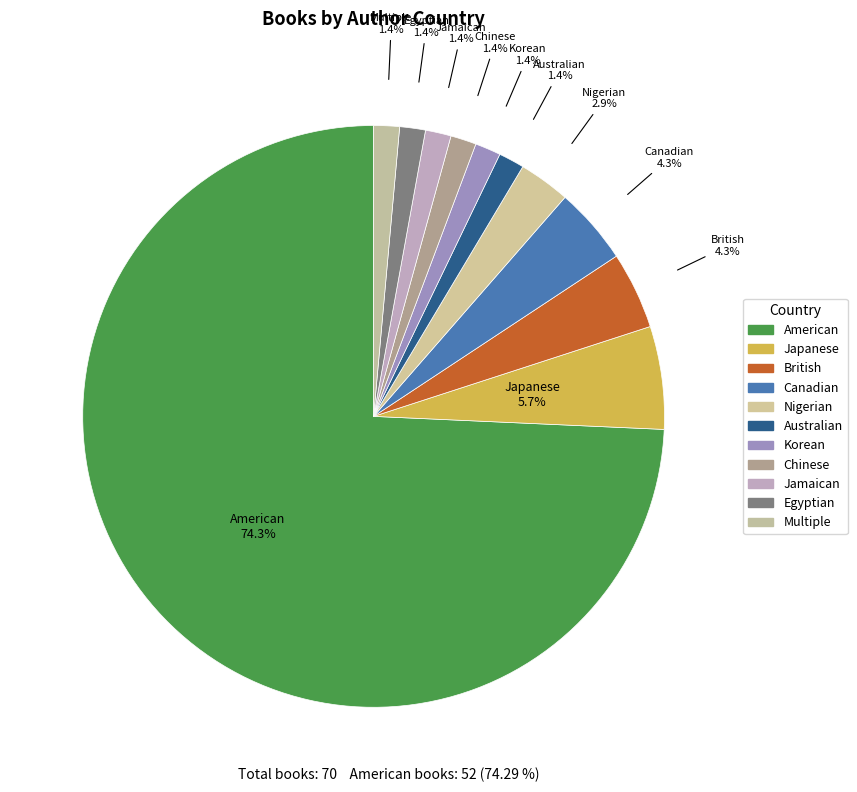

How many segments does this pie chart have?

11